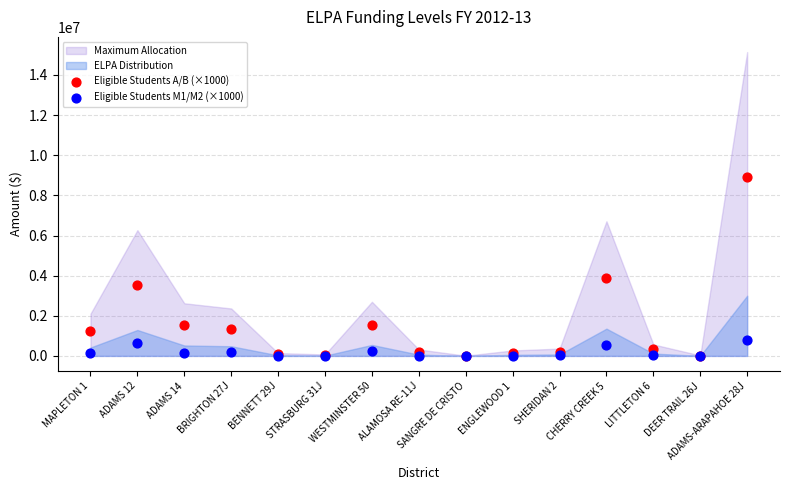

Which series has the largest Y range (max minus min)?

Eligible Students A/B (×1000)